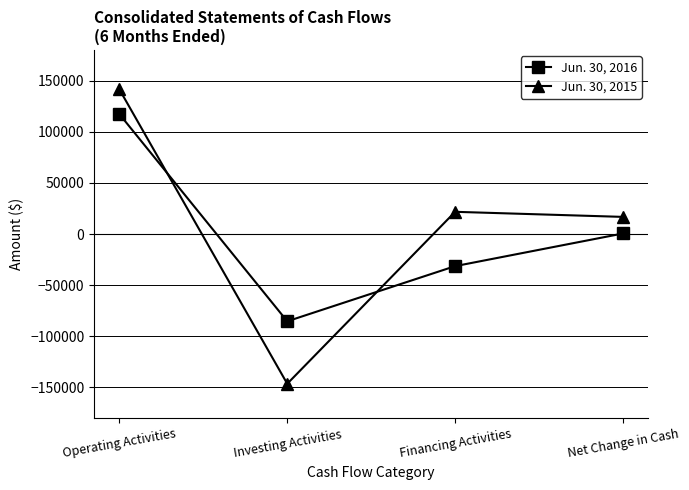

True or false: Jun. 30, 2016 has a value of 513 at Net Change in Cash.

True